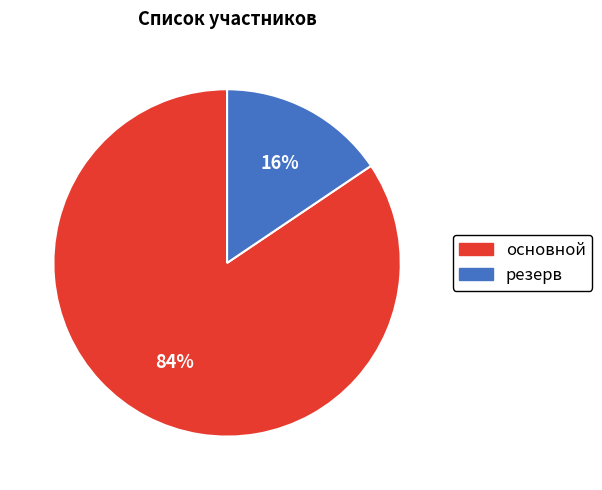

How many segments does this pie chart have?

2